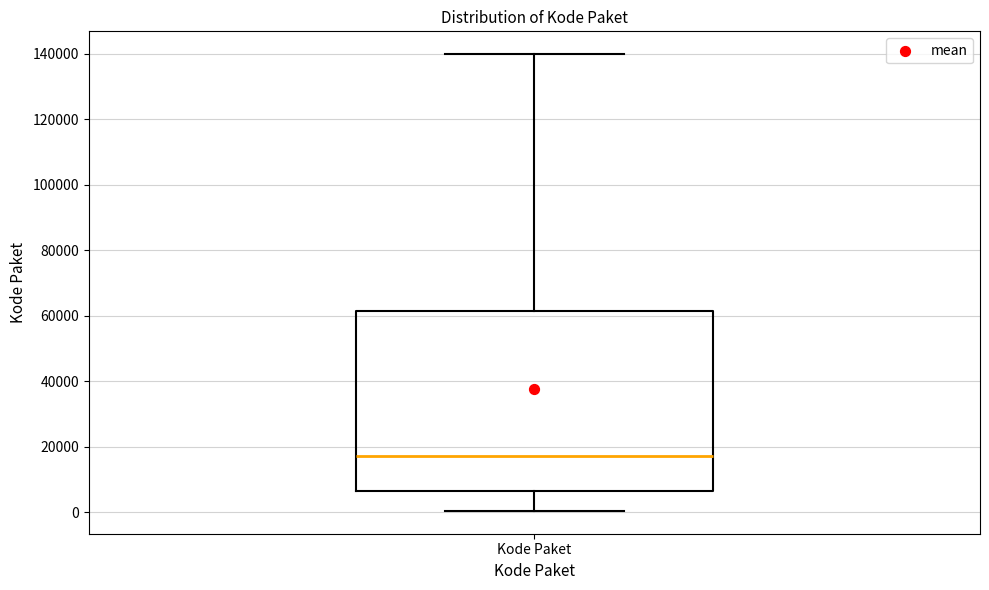

Where does the lower whisker of the box for Kode Paket end on the y-axis? The values are not printed on the chart, so give them approximately, as read against the axis.

0